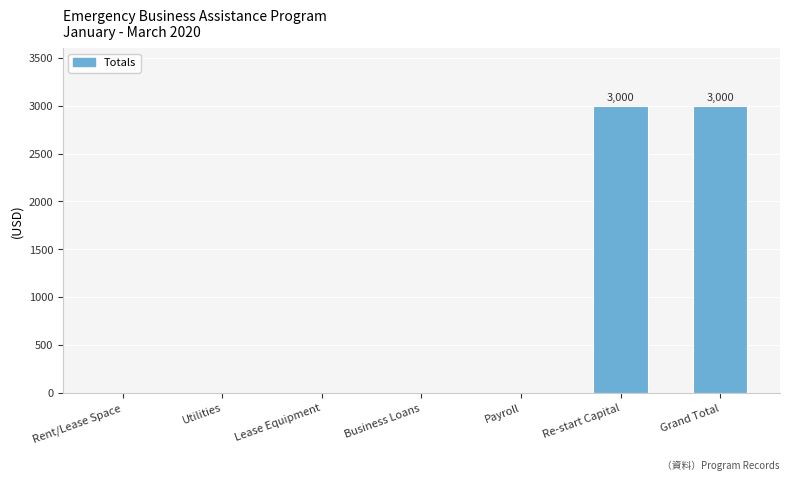

Which has a higher value, Rent/Lease Space or Grand Total?

Grand Total